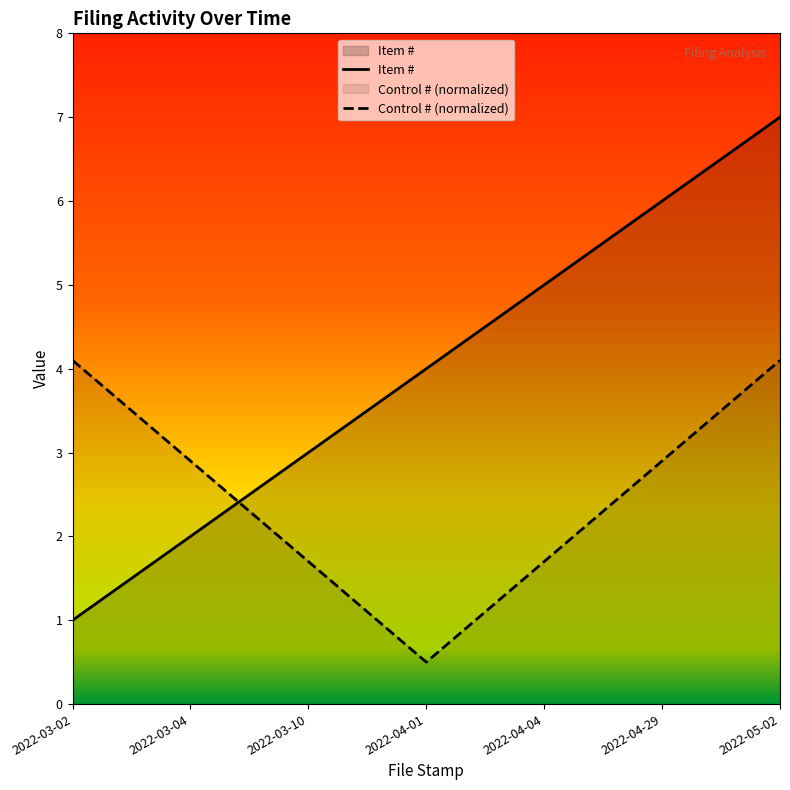

What is the value of the 4th point from the left?

4